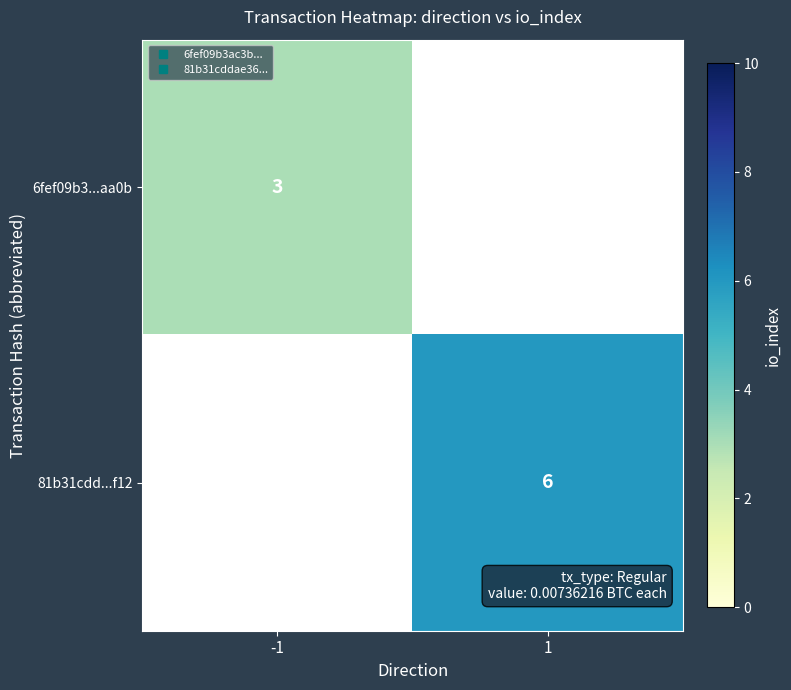

How many values in 6fef09b3...aa0b are above zero?

1